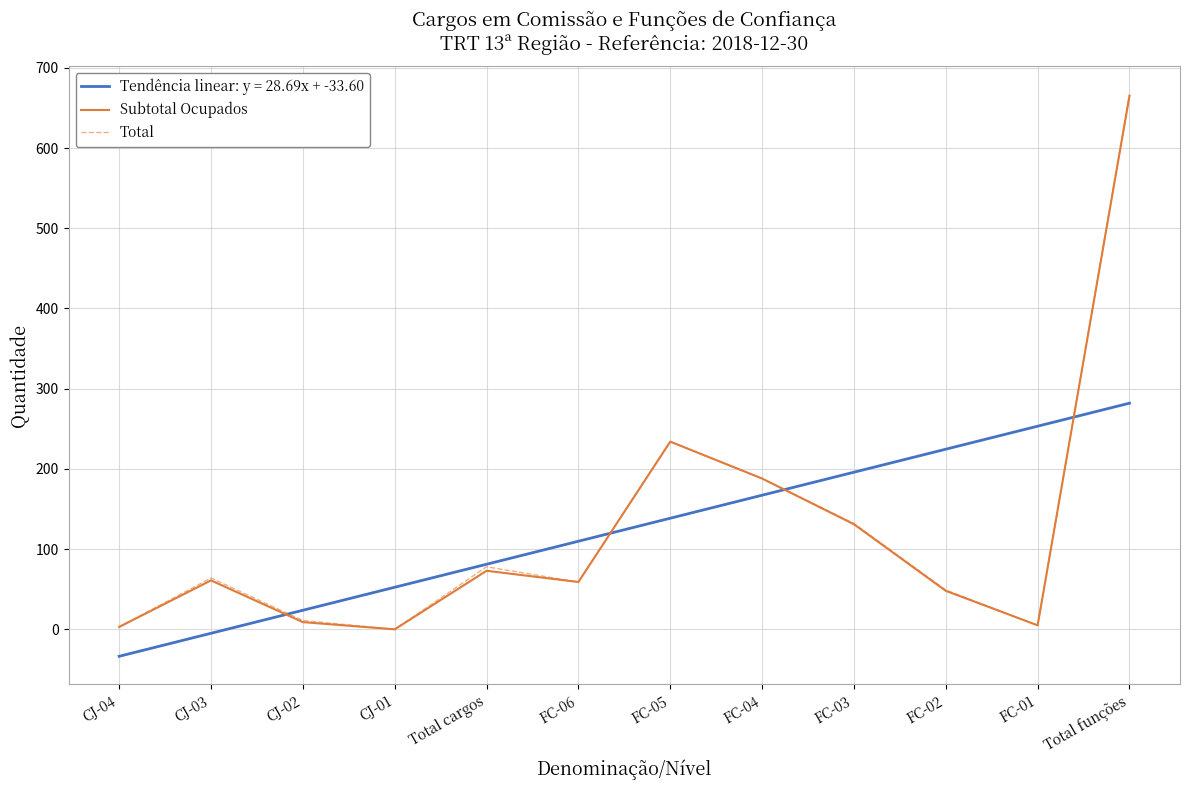

What is the sum of all Total values?

1490.0